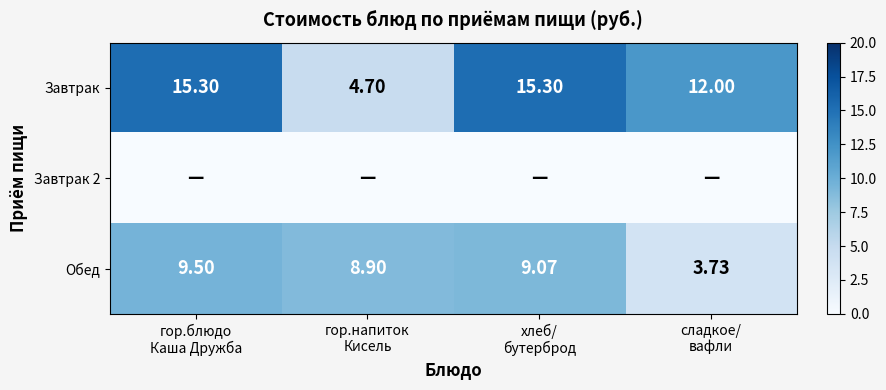

What is the total value across all series at гор.блюдо
Каша Дружба?

24.8